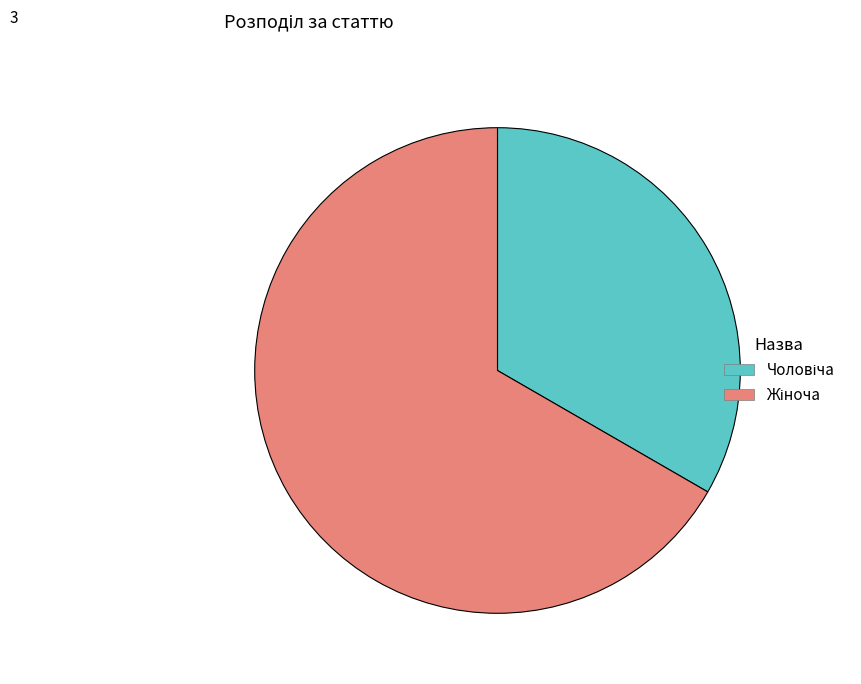

Does any single category account for the majority?

Yes